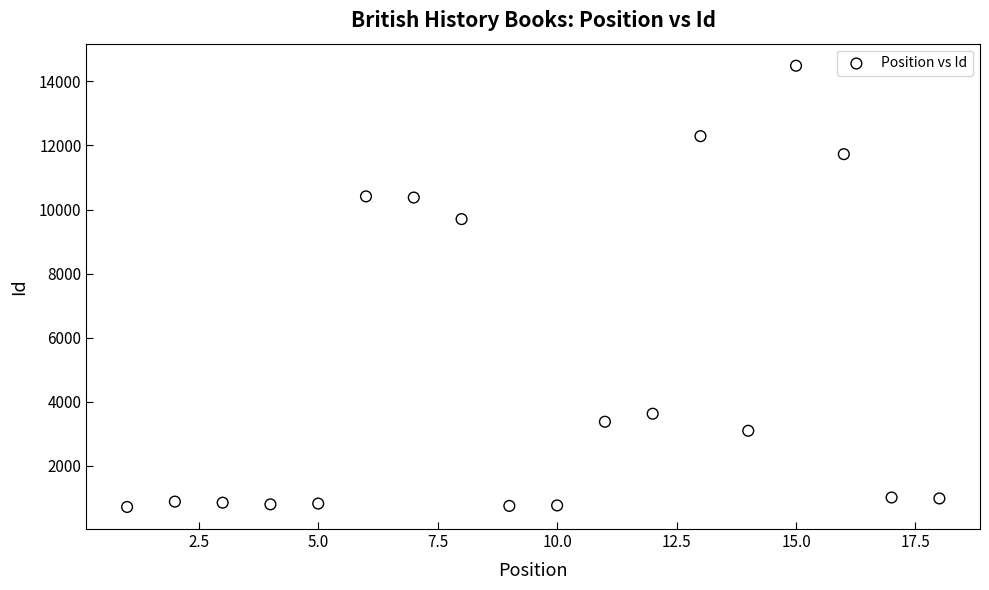

What is the range of X values (max minus min)?

17